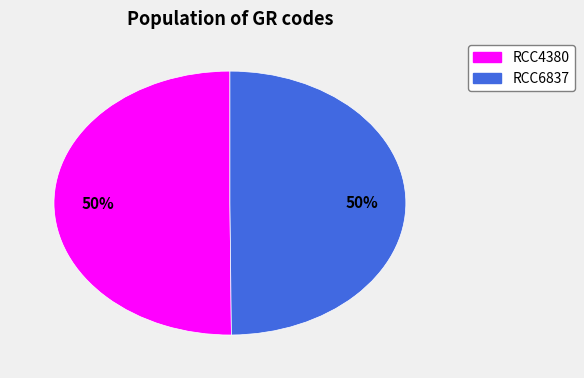

Is it true that RCC4380 is 50% of the pie?

True